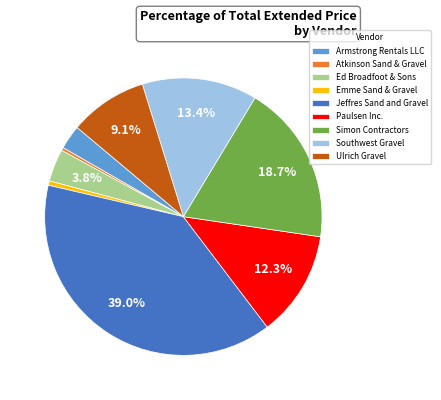

Is Paulsen Inc. the majority of the pie?

No